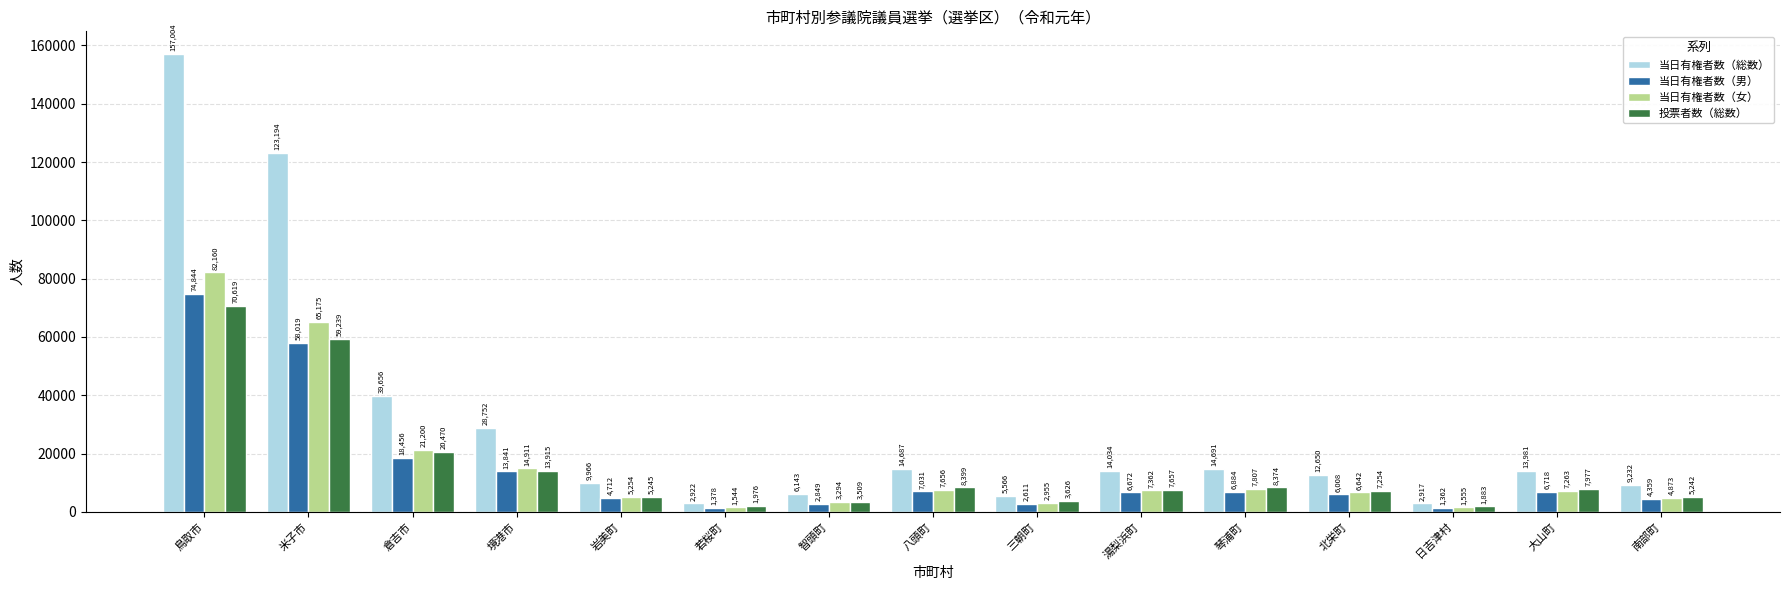

The 投票者数（総数） series shows 7977 at 大山町. True or false?

True